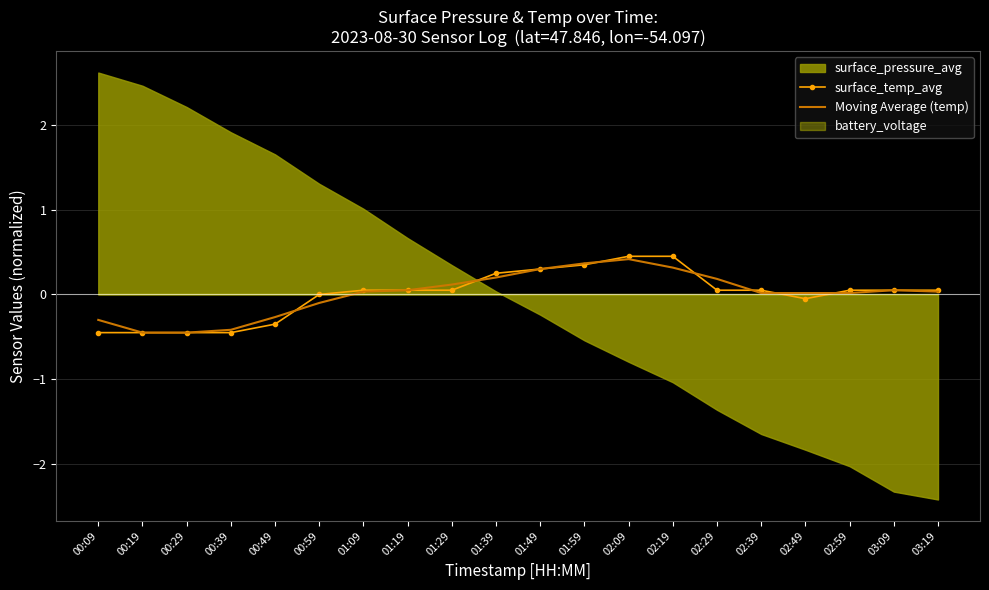

What is the approximate value of Moving Average (temp) at 02:29?

0.2